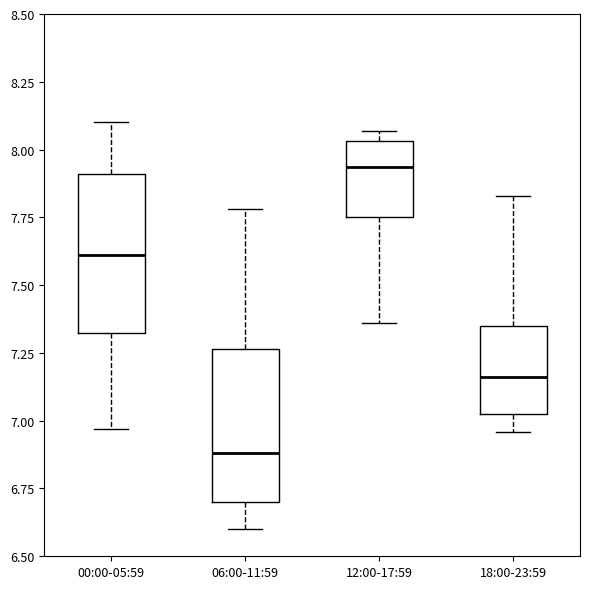

Reading left to right, transcribe this box plot: for each box, give where its median line is, the range the box spans, and where its two whiskers end, as read against the y-axis. The values are not printed on the chart, so give them approximately, as read against the axis.

00:00-05:59: median 7.60, box 7.30 to 7.90, whiskers 6.95 to 8.10
06:00-11:59: median 6.90, box 6.70 to 7.25, whiskers 6.60 to 7.80
12:00-17:59: median 7.95, box 7.75 to 8.05, whiskers 7.35 to 8.05 (just above the box's upper edge)
18:00-23:59: median 7.15, box 7.05 to 7.35, whiskers 6.95 to 7.85